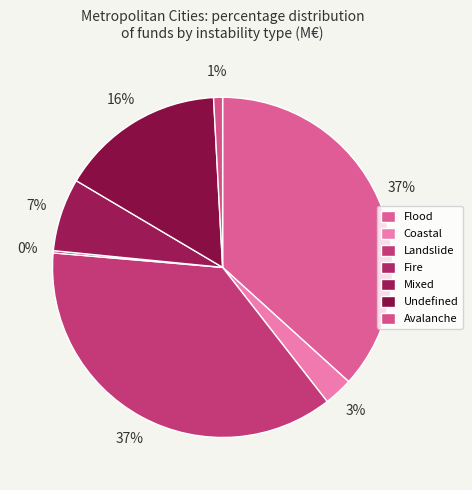

Is there a majority slice in this chart?

No